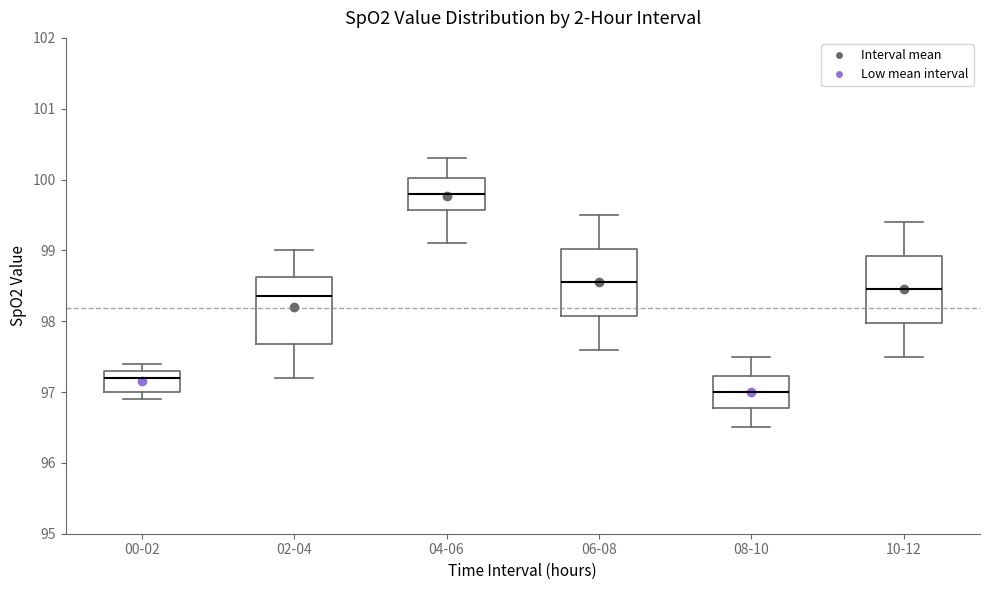

Reading left to right, transcribe this box plot: for each box, give where its median line is, the range the box spans, and where its two whiskers end, as read against the y-axis. The values are not printed on the chart, so give them approximately, as read against the axis.

00-02: median 97.2, box 97.0 to 97.3, whiskers 96.9 to 97.4
02-04: median 98.4, box 97.7 to 98.6, whiskers 97.2 to 99.0
04-06: median 99.8, box 99.6 to 100.0, whiskers 99.1 to 100.3
06-08: median 98.6, box 98.1 to 99.0, whiskers 97.6 to 99.5
08-10: median 97.0, box 96.8 to 97.2, whiskers 96.5 to 97.5
10-12: median 98.5, box 98.0 to 98.9, whiskers 97.5 to 99.4